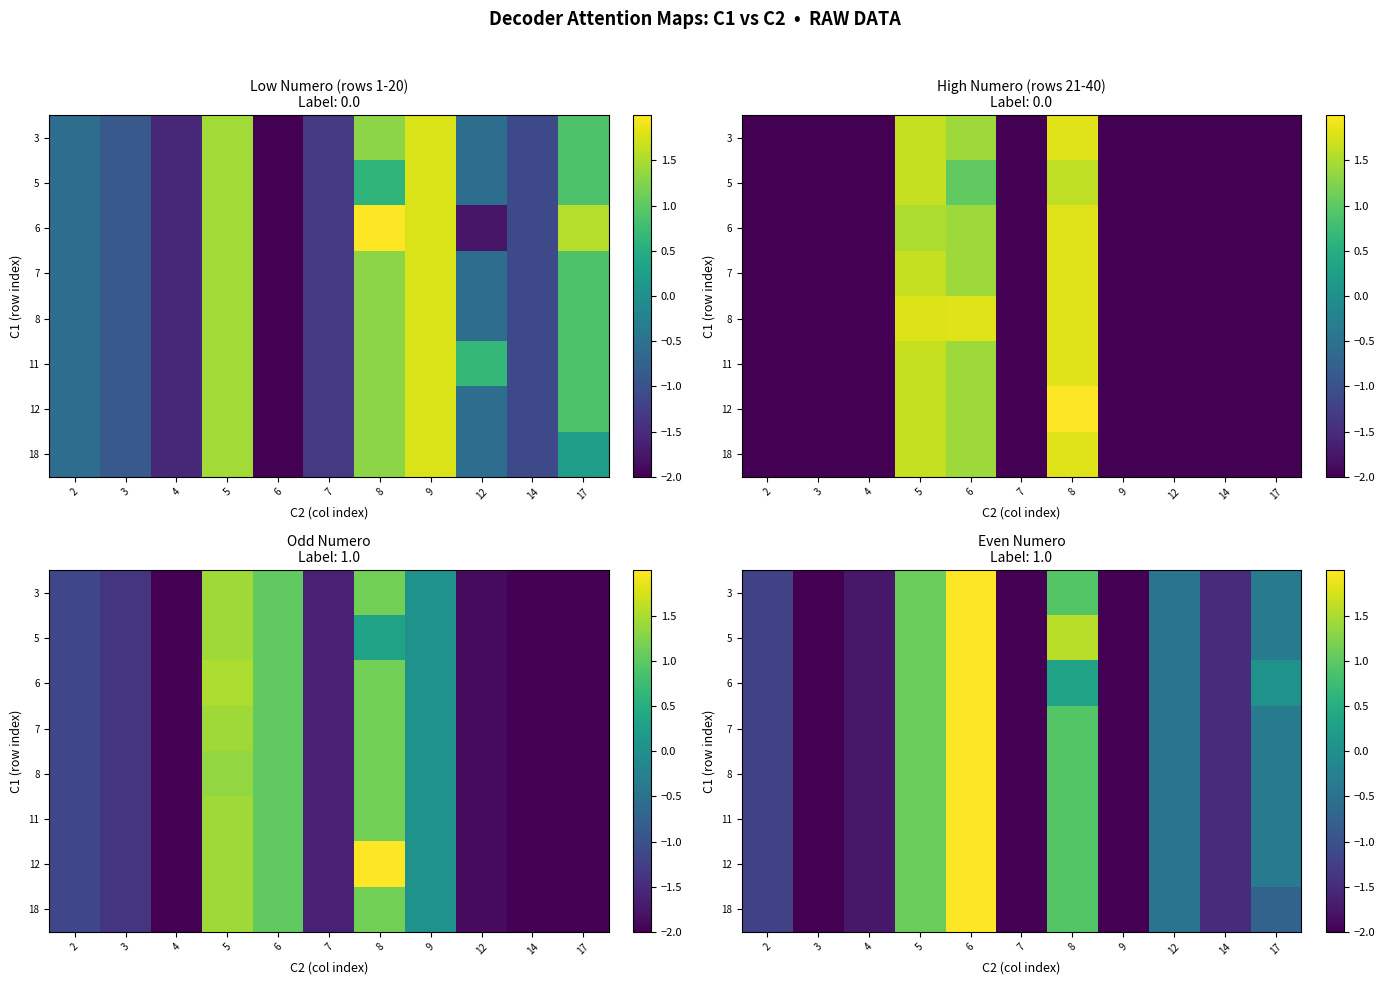

What is the average value of the 7 series?

-0.7